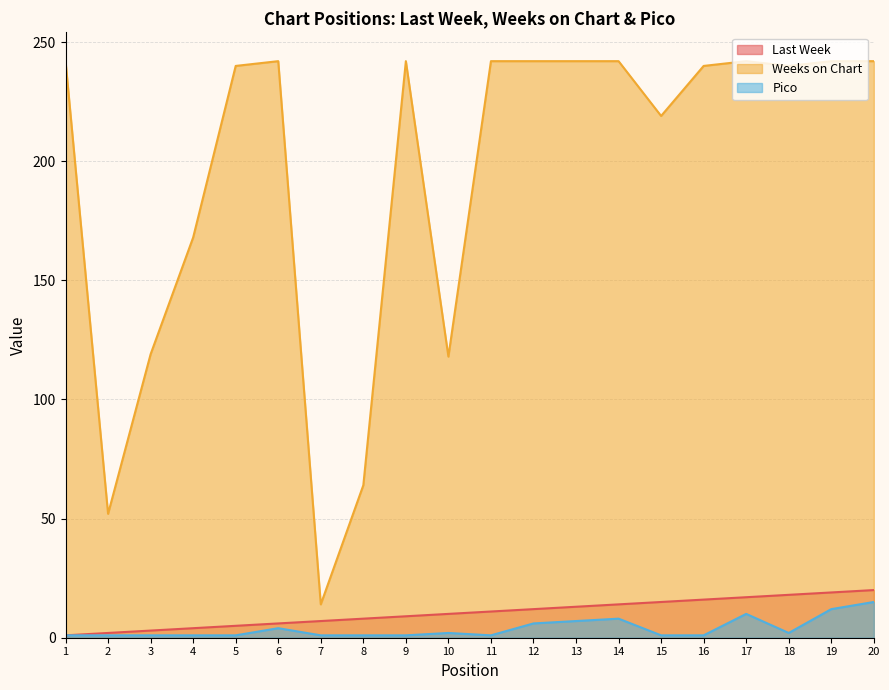

Rank the series by their maximum value, from highest to lowest.

Weeks on Chart, Last Week, Pico